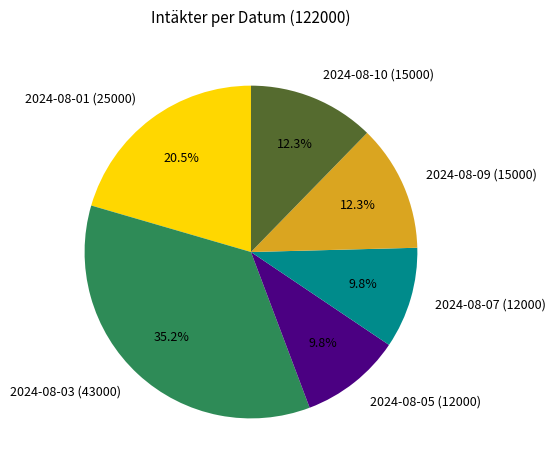

What percentage is the 2024-08-05 slice, to the nearest percent?

10%